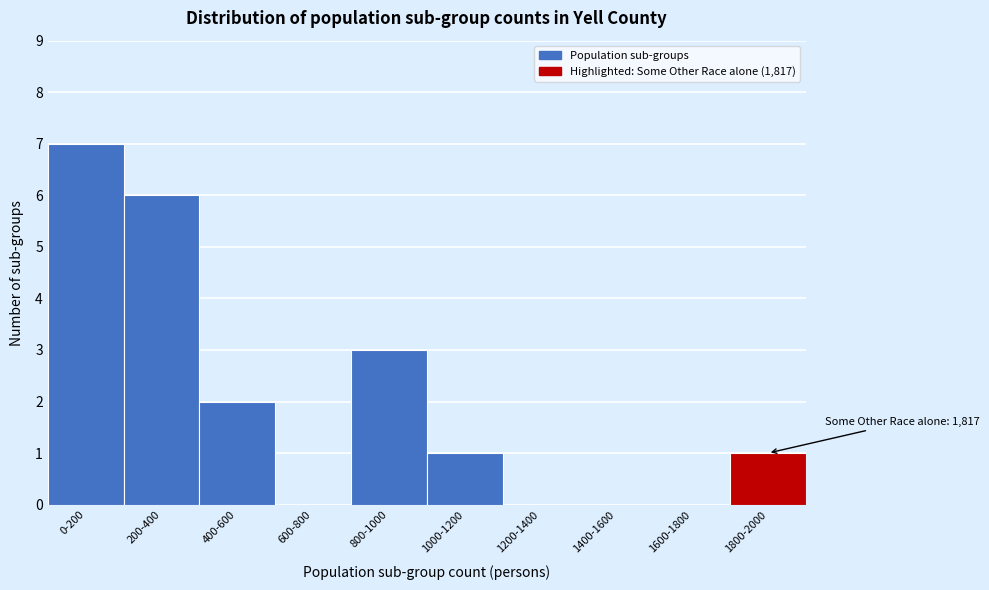

Reading left to right, transcribe all the data shown in this chart.

0-200=7	200-400=6	400-600=2	600-800=0	800-1000=3	1000-1200=1	1200-1400=0	1400-1600=0	1600-1800=0	1800-2000=1